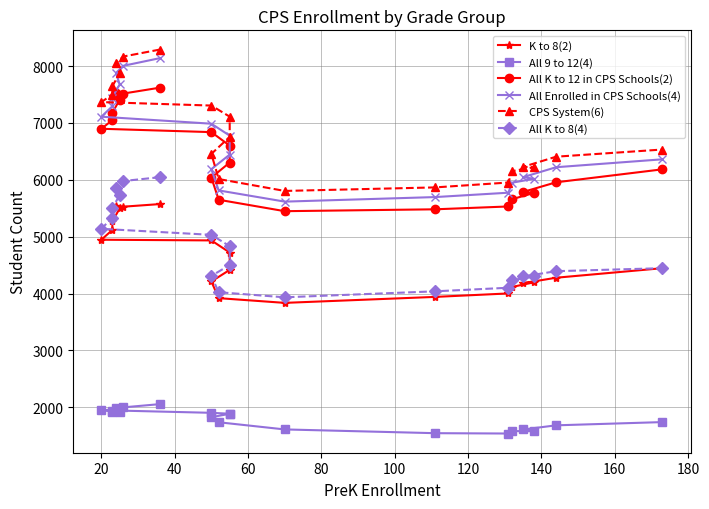

What is the spread (max minus min) of values at 180?

4869